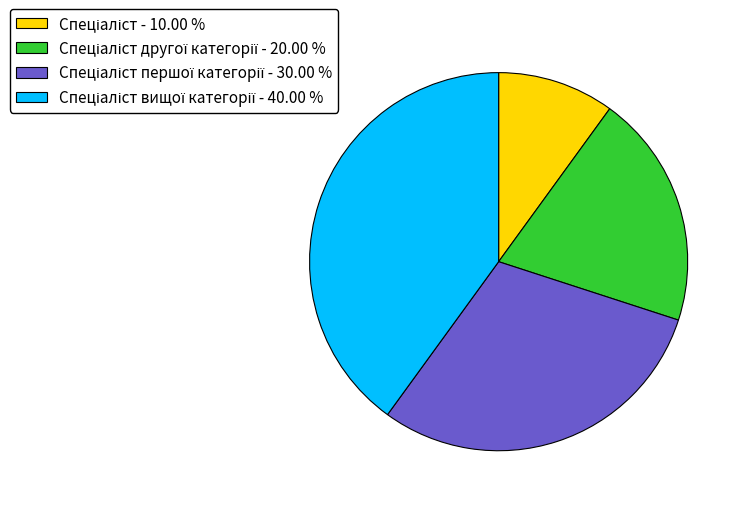

Is there a majority slice in this chart?

No